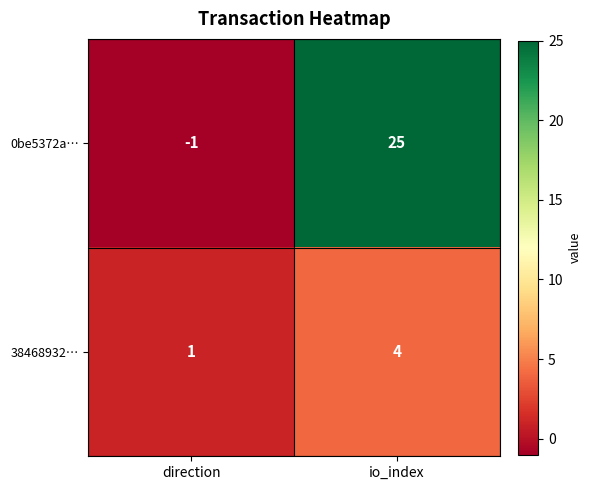

Rank the series by their average value, from highest to lowest.

0be5372a…, 38468932…